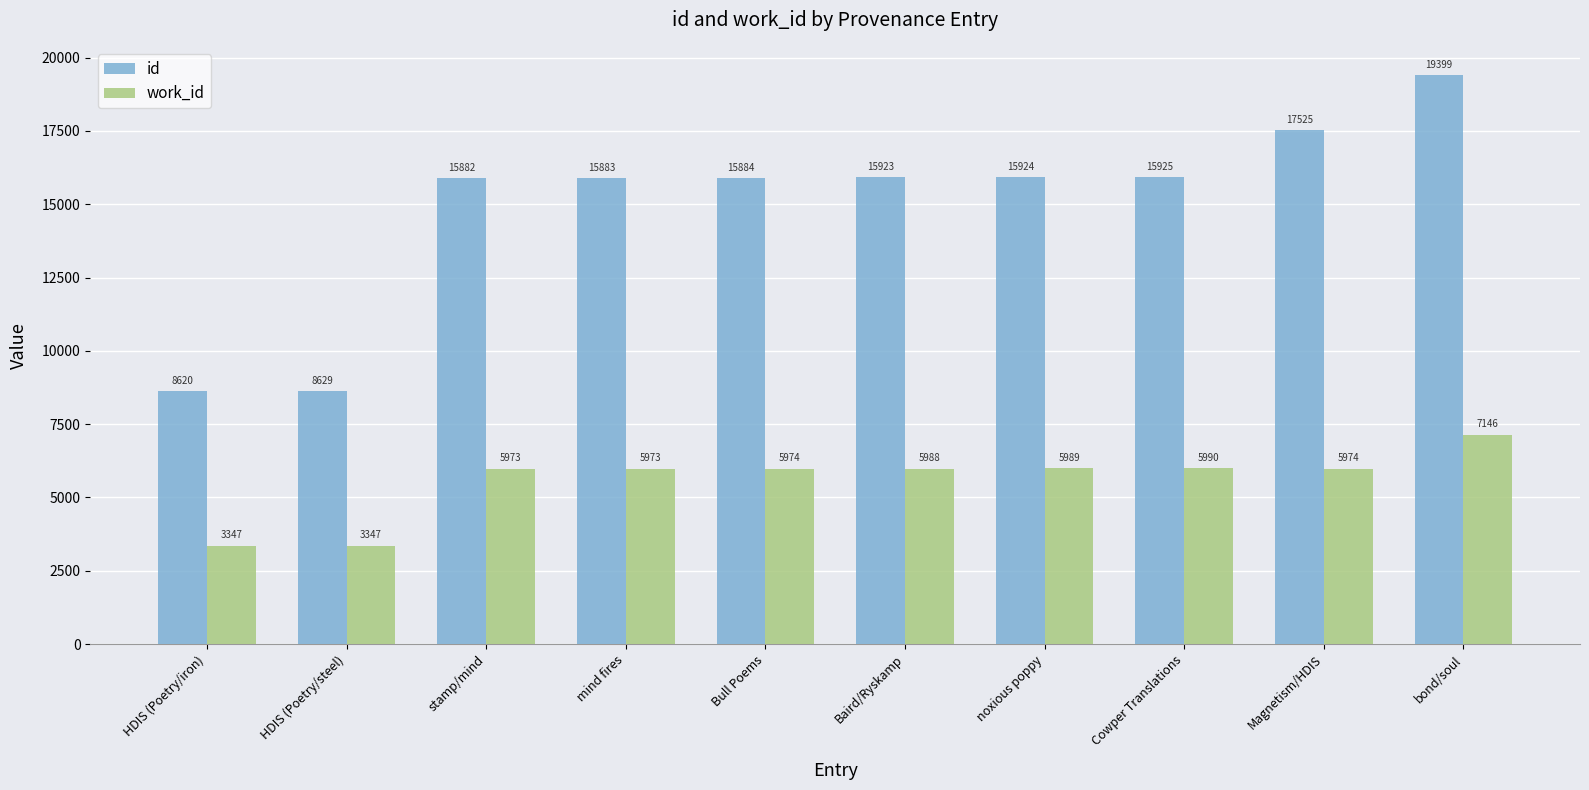

What are all the series names shown in the legend?

id, work_id